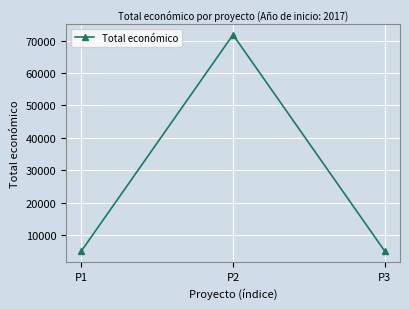

The value at P1 is 8999. True or false?

False